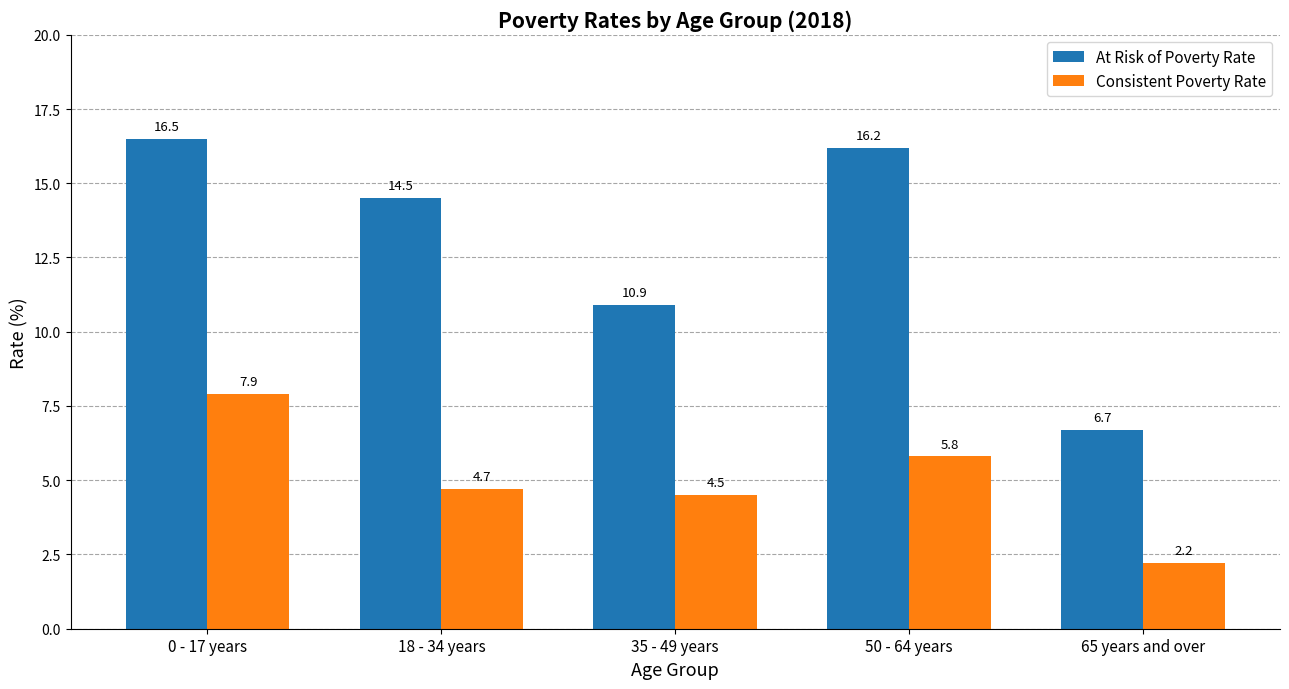

What are all the series names shown in the legend?

At Risk of Poverty Rate, Consistent Poverty Rate